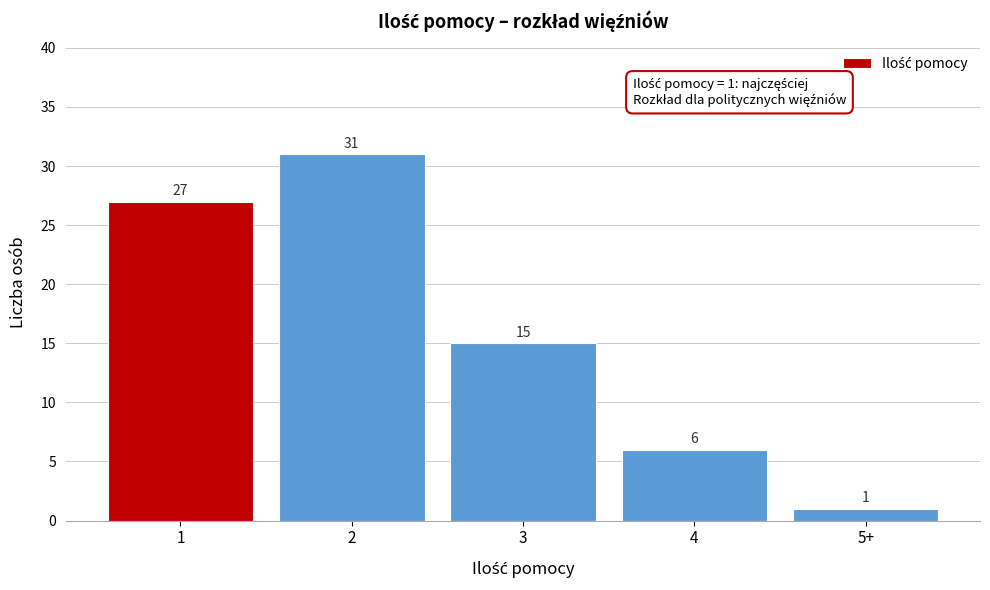

Reading left to right, extract all data points from this chart.

27	31	15	6	1